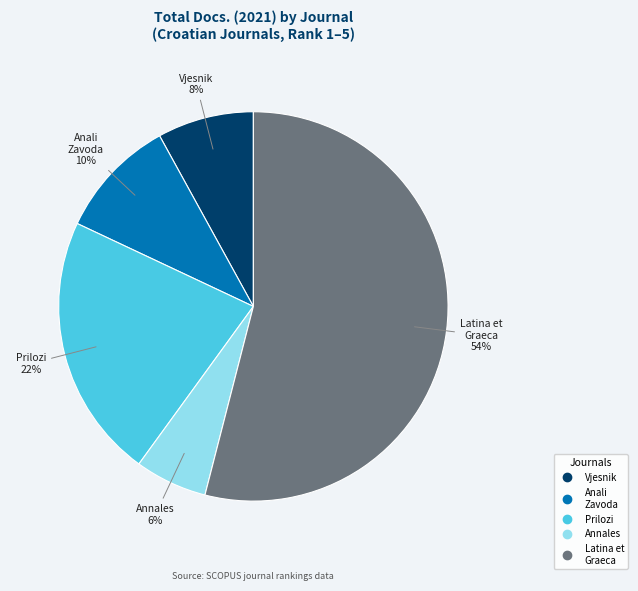

Does any single category account for the majority?

Yes